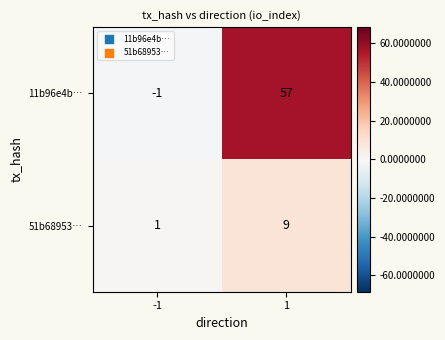

Is it true that 11b96e4b… equals 57 at 1?

True